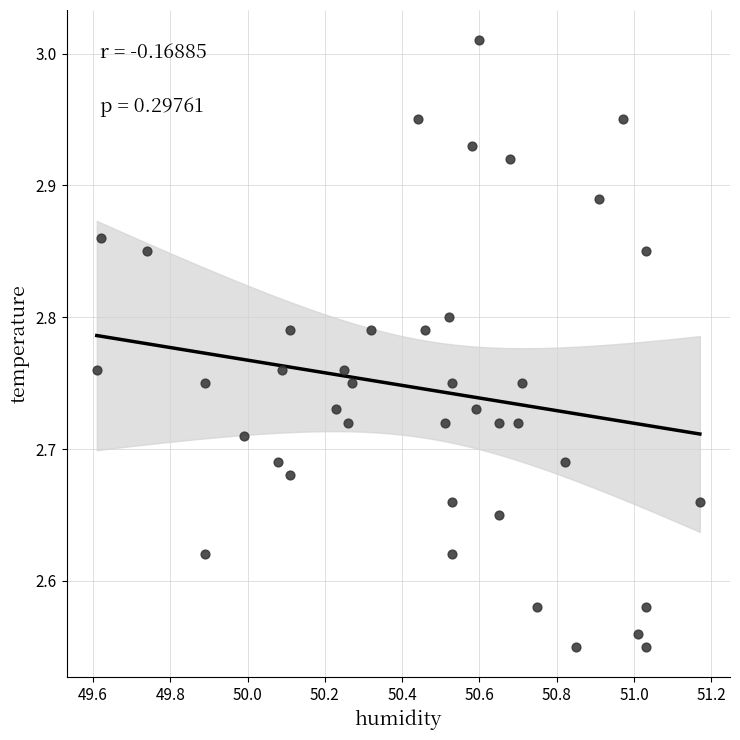

What is the range of Y values (max minus min)?

0.5